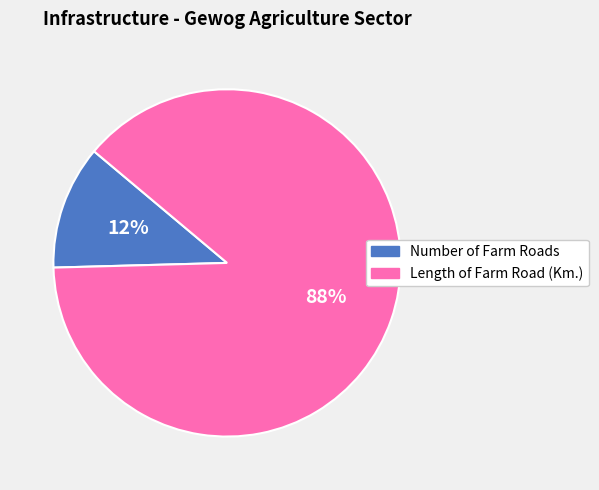

To the nearest percent, what is the average slice percentage?

50%